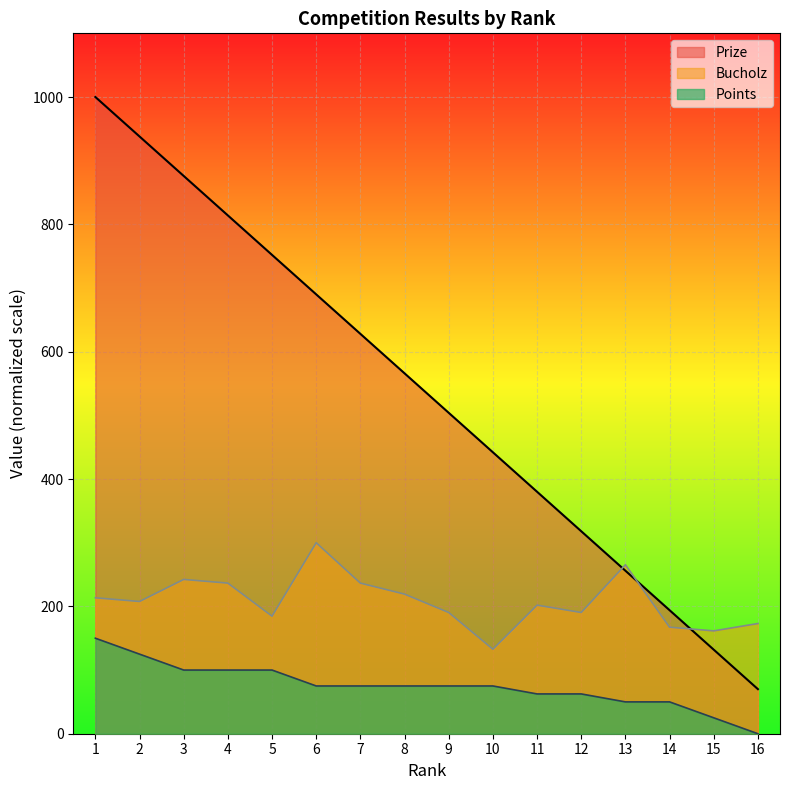

At which category does the chart reach its minimum across all series?

16